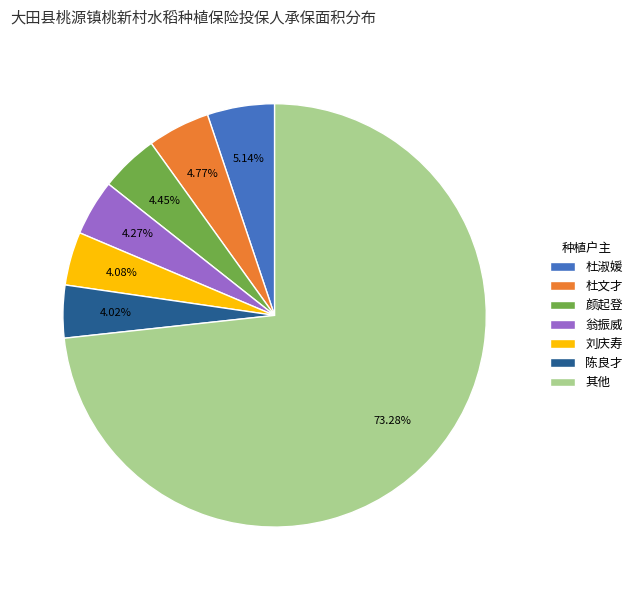

Is there any slice that represents more than half of the pie?

Yes